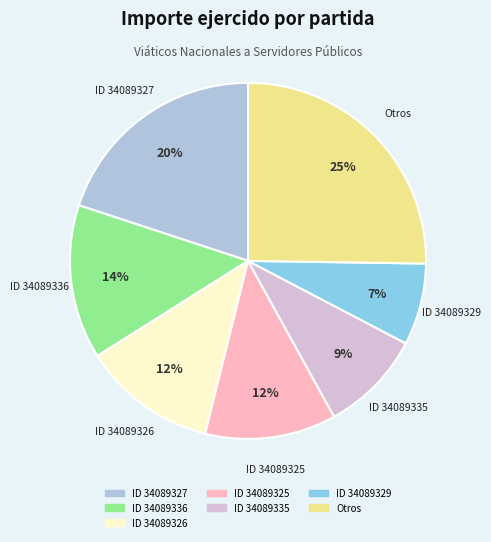

To the nearest percent, what is the average slice percentage?

14%